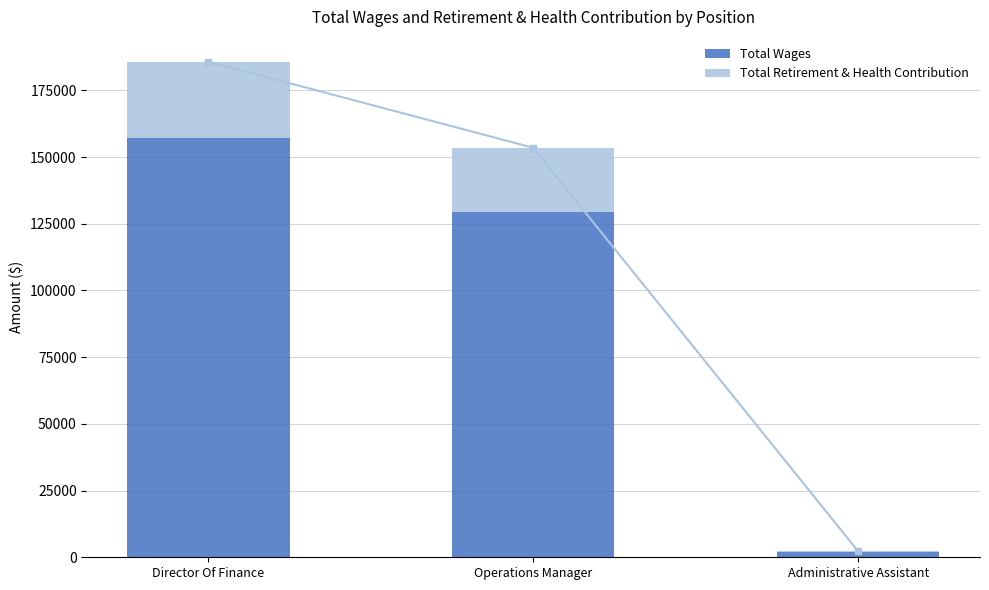

The value of Total Retirement & Health Contribution at Operations Manager is 13497. True or false?

False